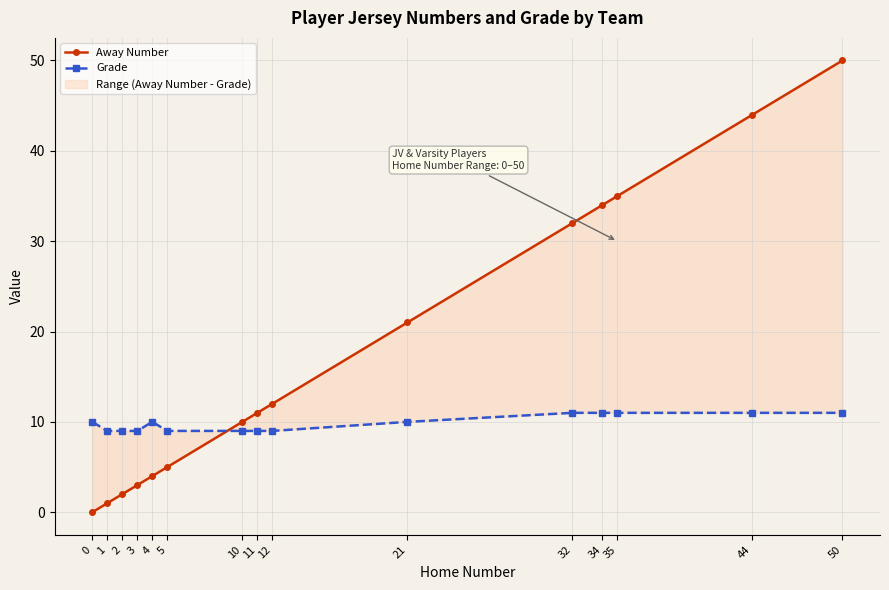

The Grade series shows 20 at 35. True or false?

False